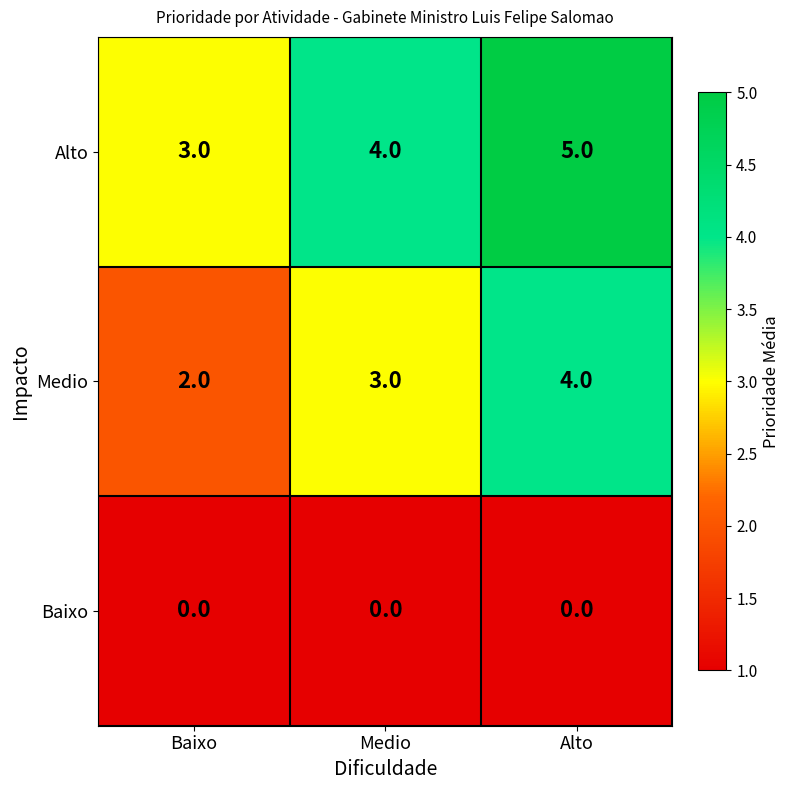

What is the average value of the Medio series?

3